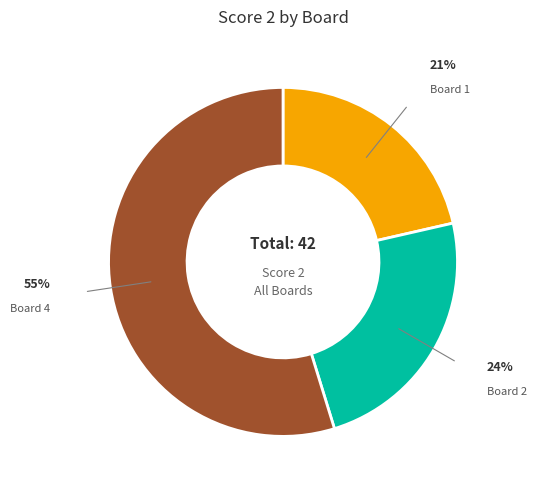

How many slices are in this pie chart?

3